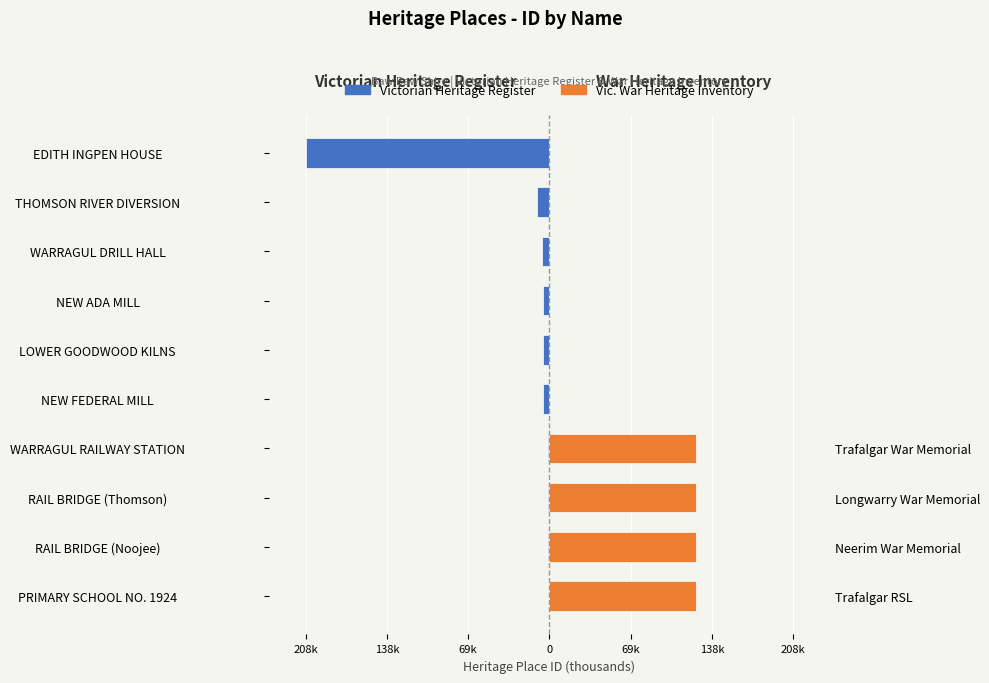

What are all the series names shown in the legend?

Victorian Heritage Register, Vic. War Heritage Inventory